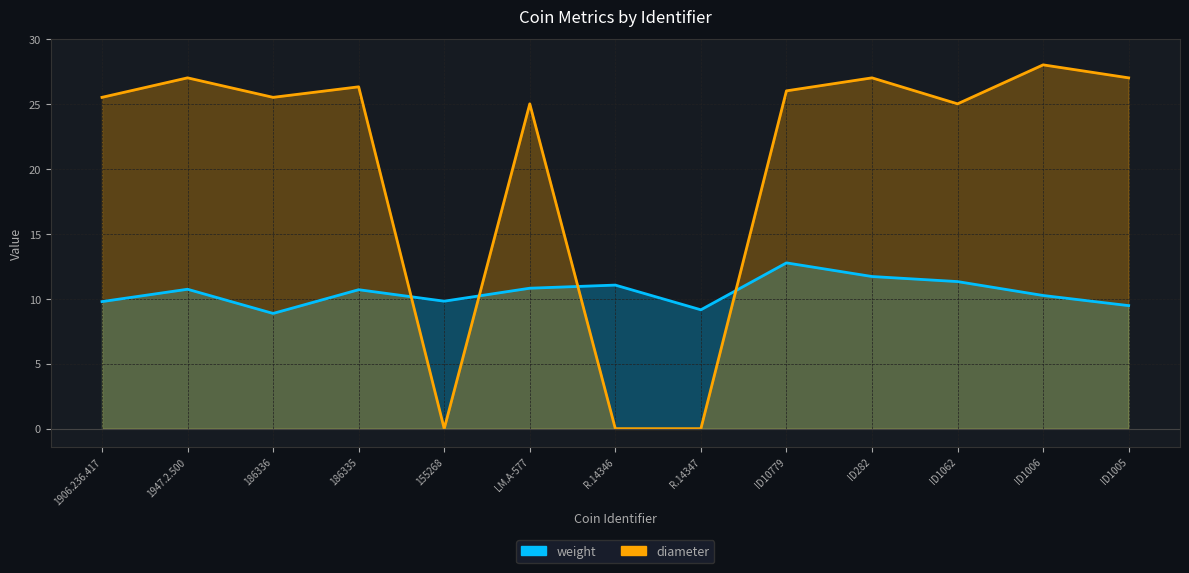

Reading right to left, list all the values displayed in this chart.

weight: 9.5	10.2	11.3	11.7	12.8	9.1	11.1	10.8	9.8	10.7	8.9	10.7	9.8
diameter: 27.0	28.0	25.0	27.0	26.0	0.0	0.0	25.0	0.0	26.3	25.5	27.0	25.5